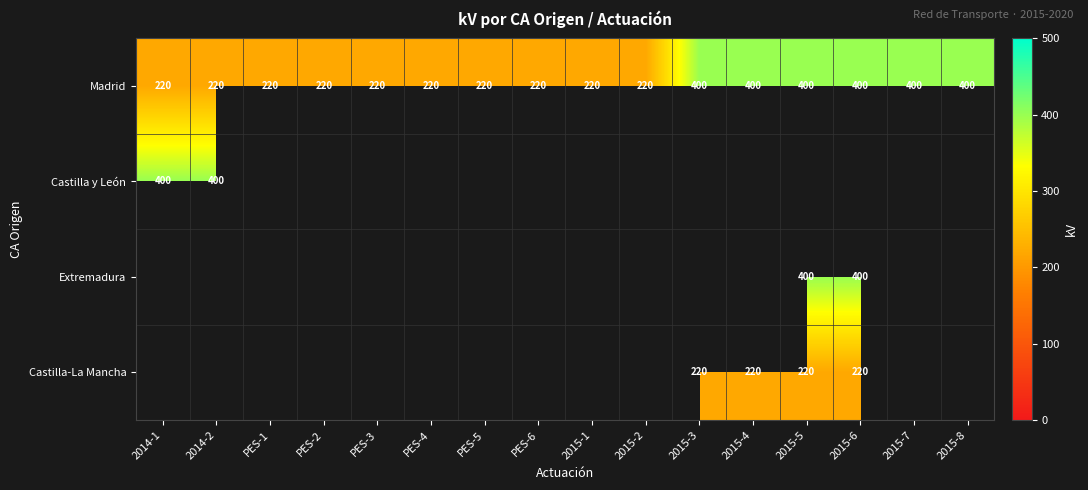

The value of Castilla y León at 2014-1 is 176.6. True or false?

False